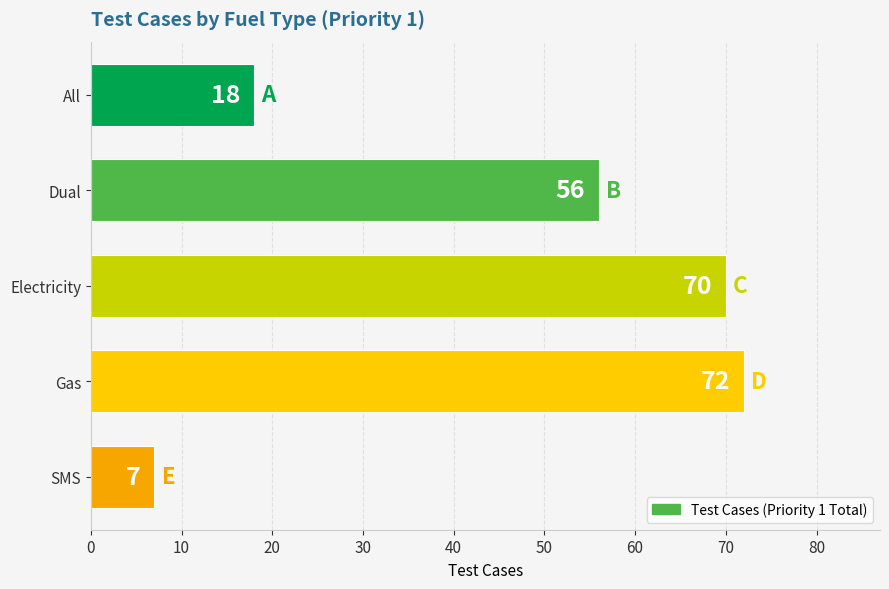

What is the difference between the second highest and minimum values?

63